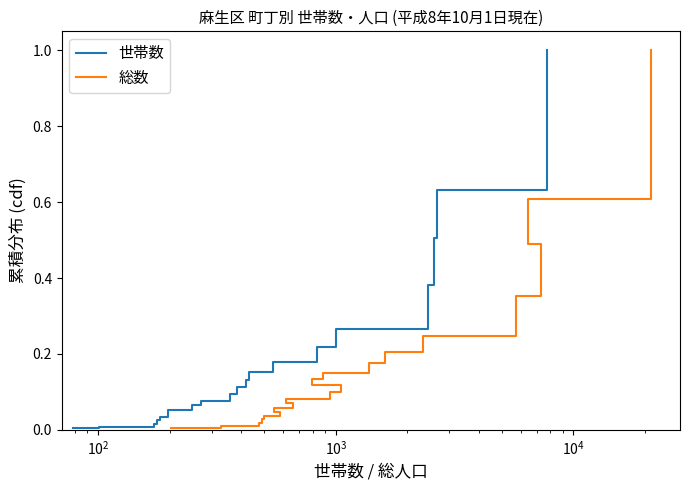

List the series in order of their peak value, lowest first.

世帯数, 総数